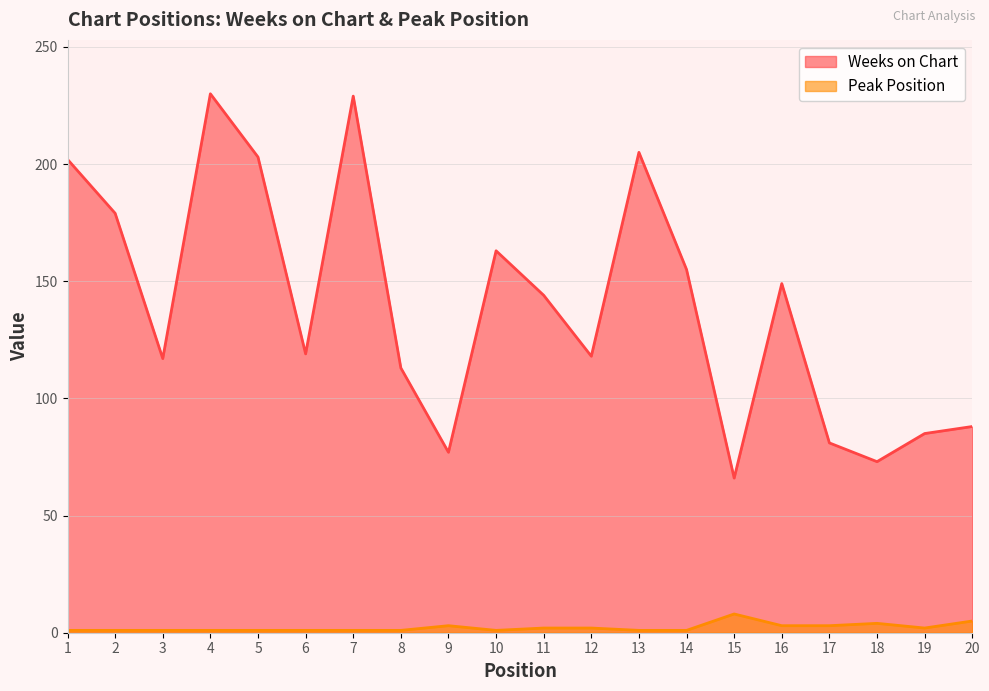

Which series changed the most between 5 and 8?

Weeks on Chart